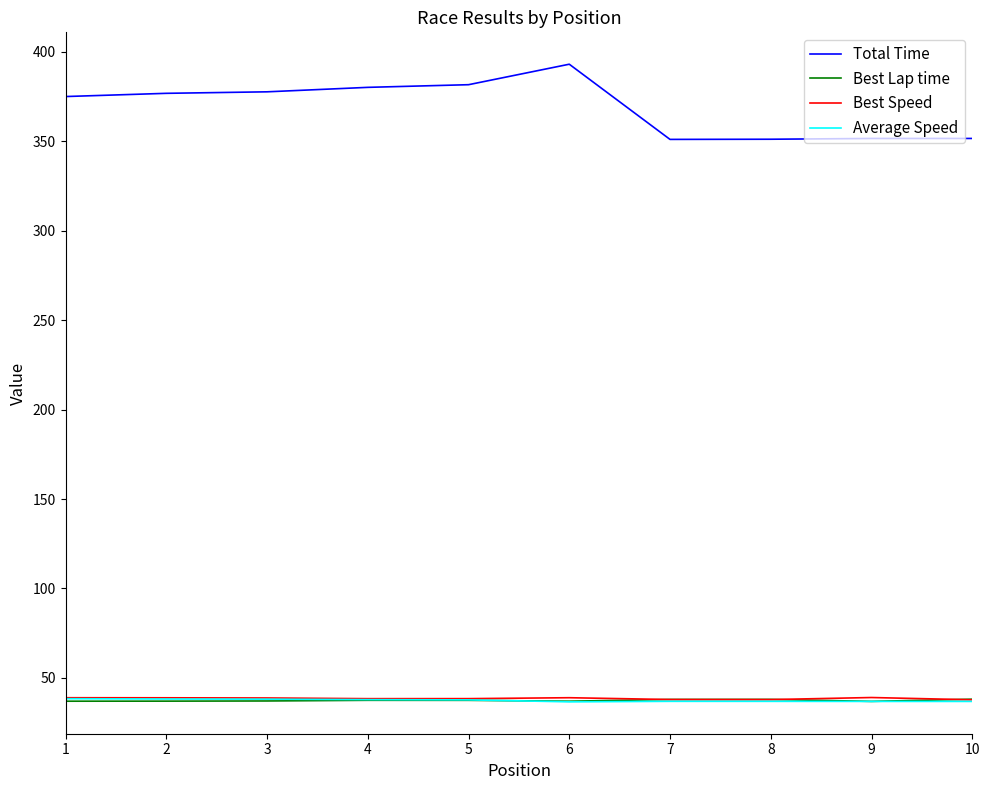

True or false: Best Lap time and Total Time cross at least once.

False